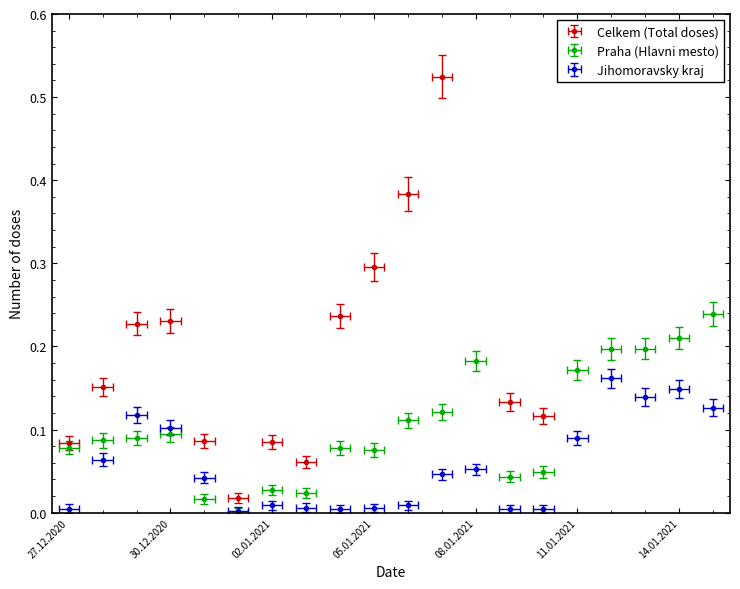

What is the spread (max minus min) of values at 02.01.2021?

0.1